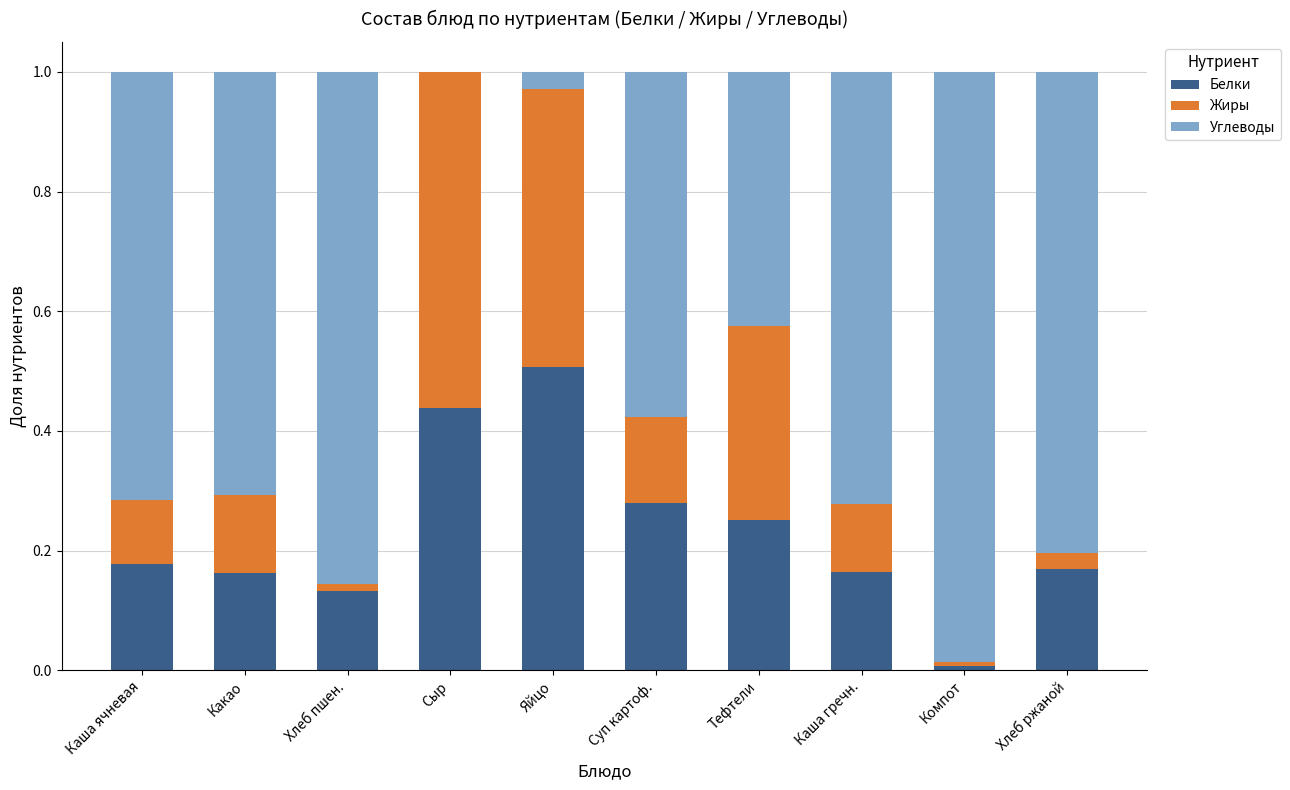

Is it true that Белки equals 0.2 at Хлеб пшен.?

False